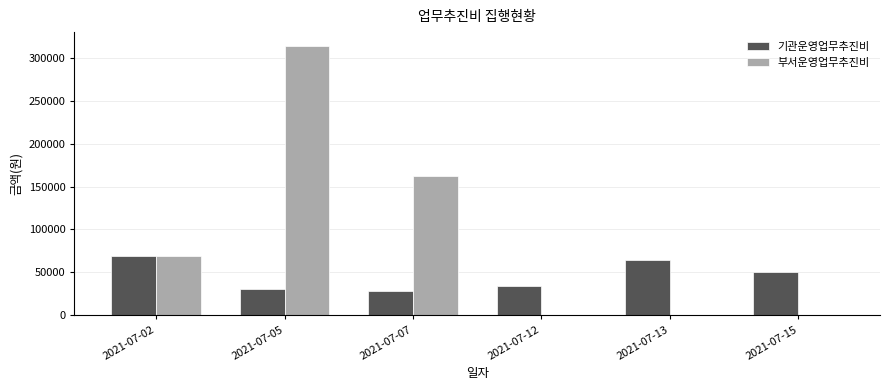

Between 2021-07-05 and 2021-07-13, which series saw the biggest shift?

부서운영업무추진비